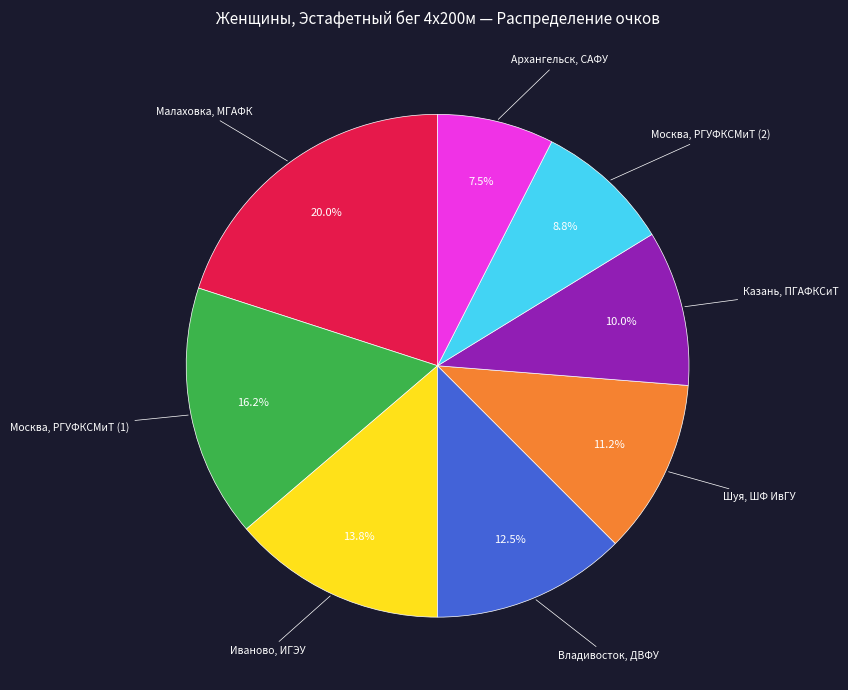

Does any single category account for the majority?

No